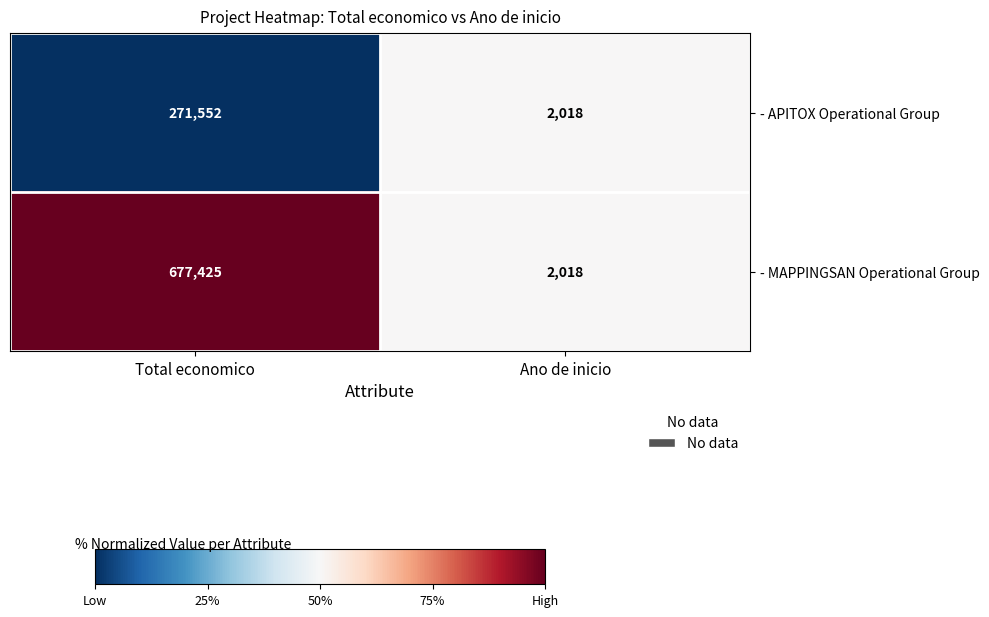

What is the total value across all series at Ano de inicio?

4036